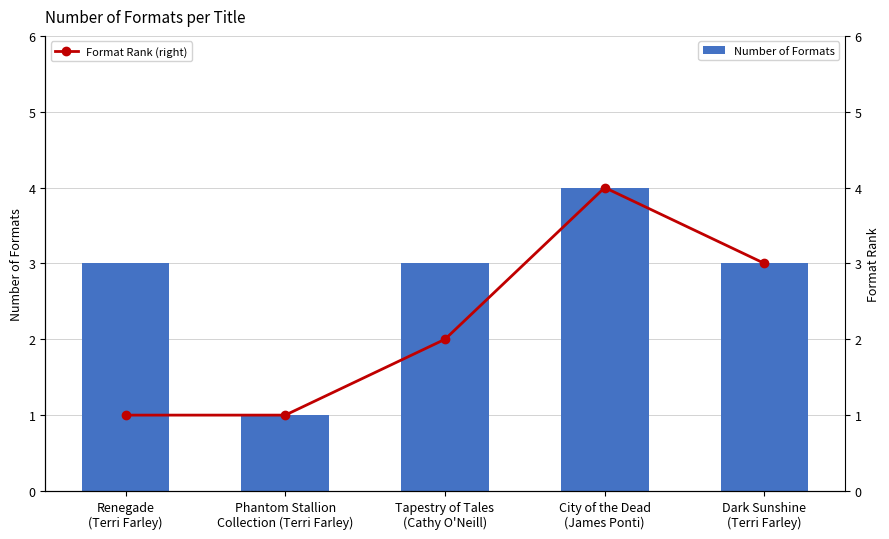

At which label does Number of Formats reach its peak?

City of the Dead
(James Ponti)